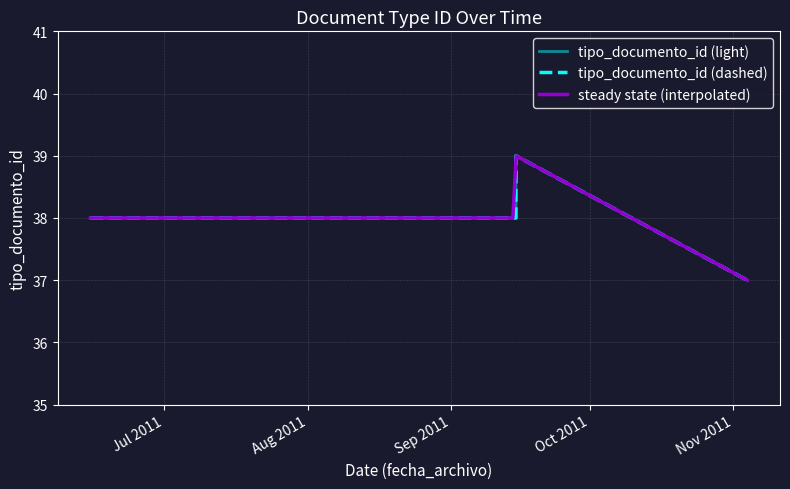

Reading left to right, extract all data points from this chart.

38	38	38	38	39	37